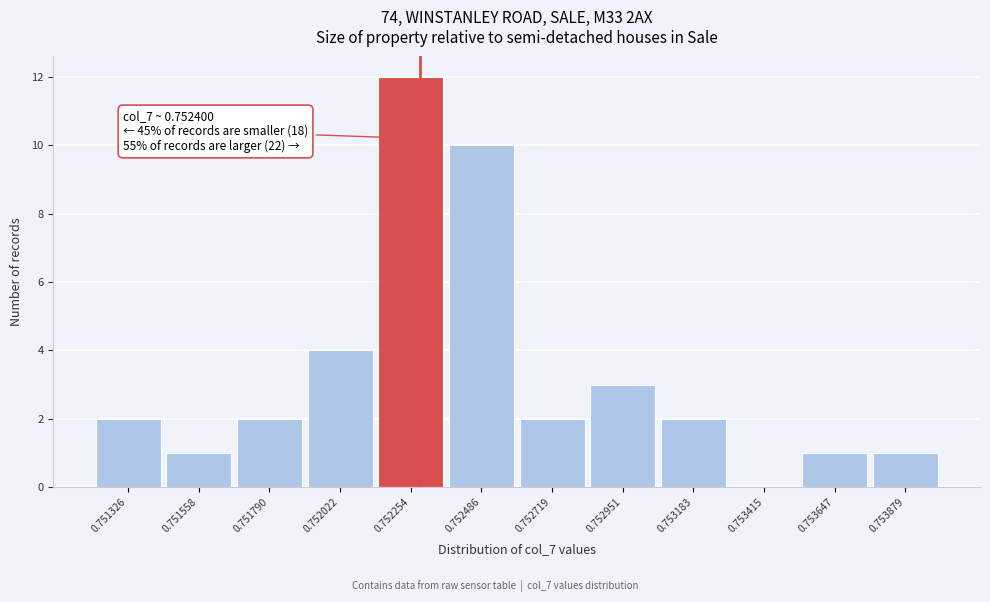

Reading left to right, list all the values displayed in this chart.

0.751326=2	0.751558=1	0.751790=2	0.752022=4	0.752254=12	0.752486=10	0.752719=2	0.752951=3	0.753183=2	0.753415=0	0.753647=1	0.753879=1